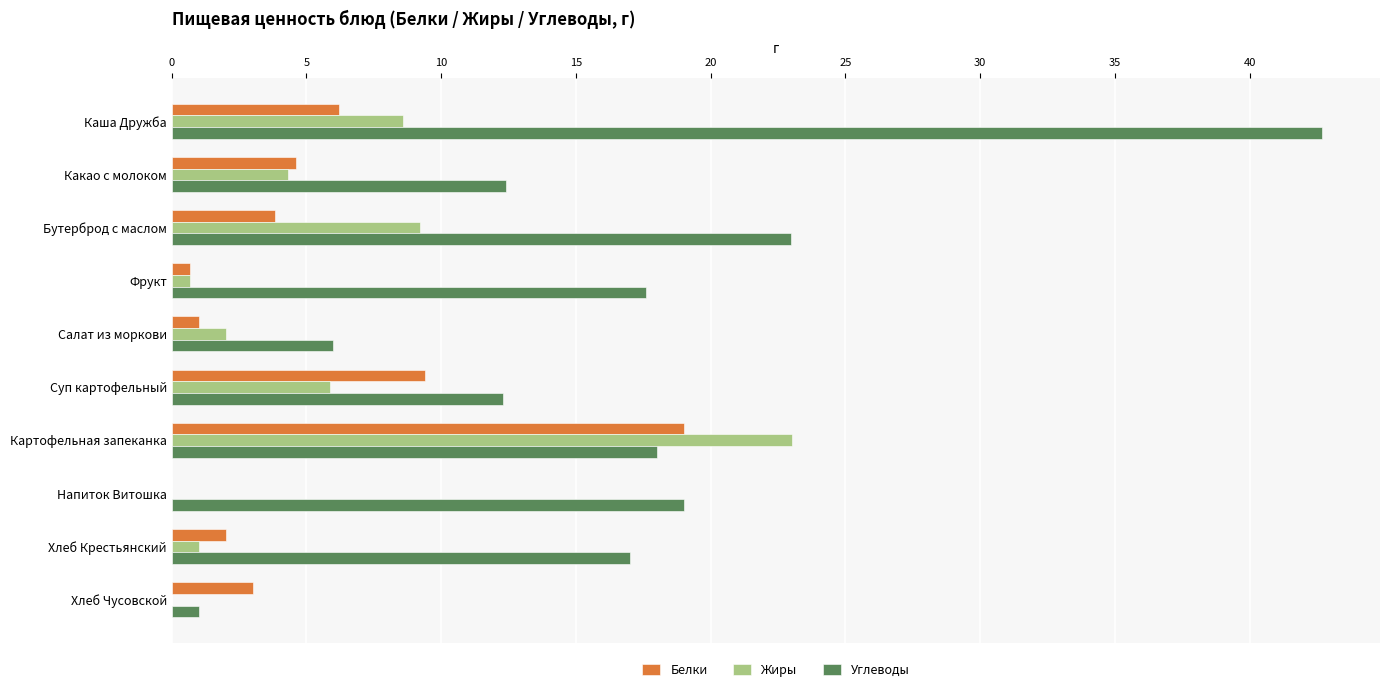

At which label does Жиры reach its peak?

Картофельная запеканка